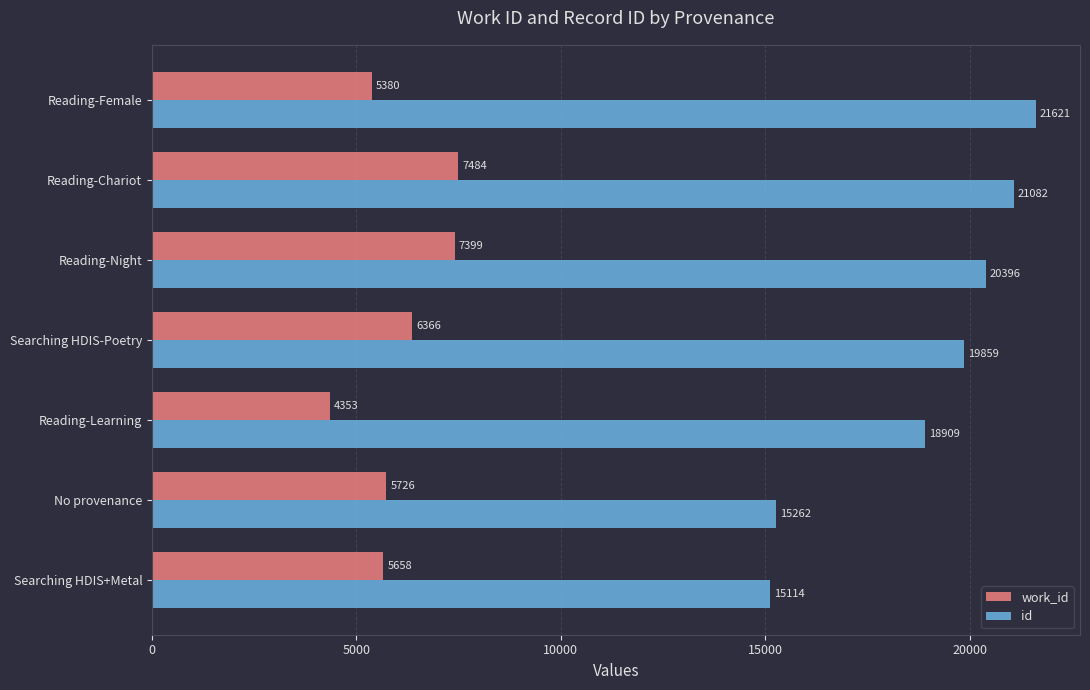

What is the maximum value shown in the chart?

21621